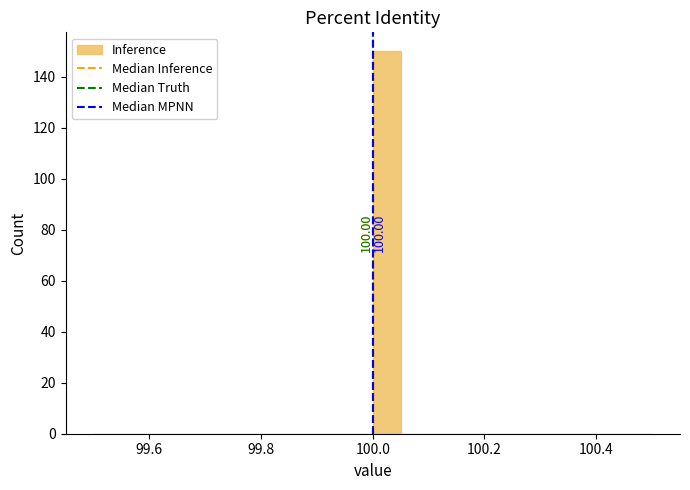

Read against the x-axis, roughly where is the centre of the tallest bar?

100.02